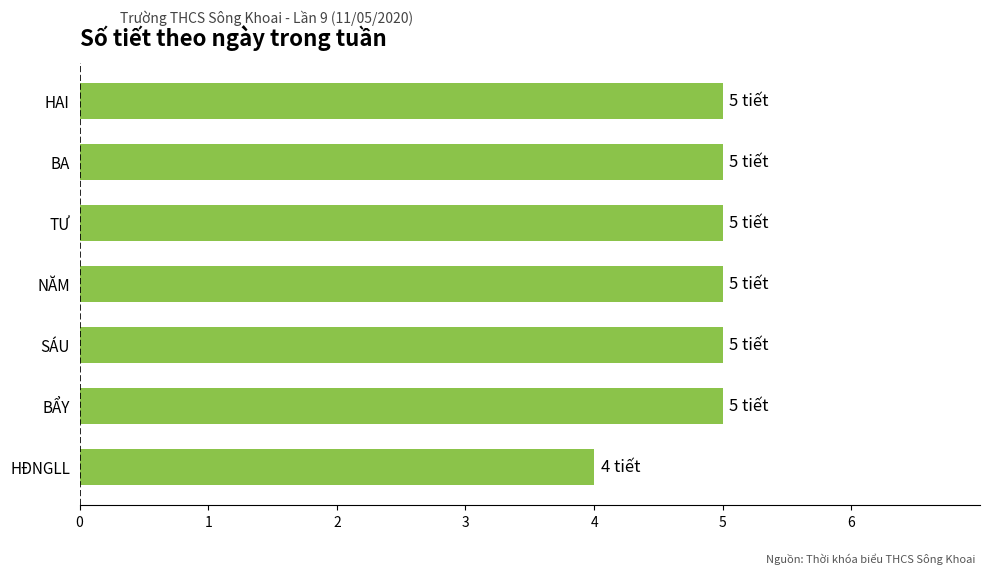

The chart shows a value of 8 at SÁU. True or false?

False